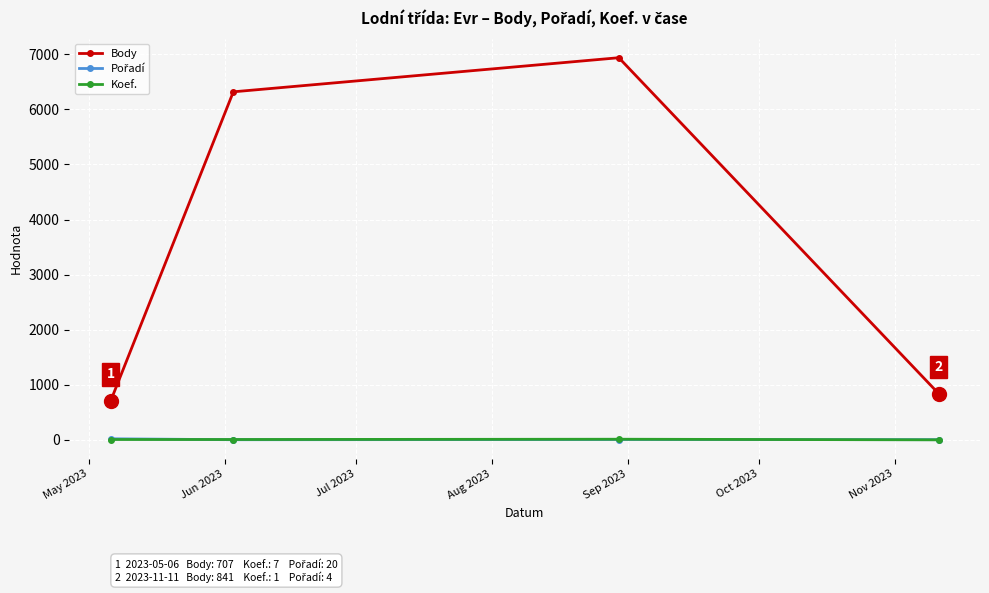

At how many categories does at least one series exceed 526?

4